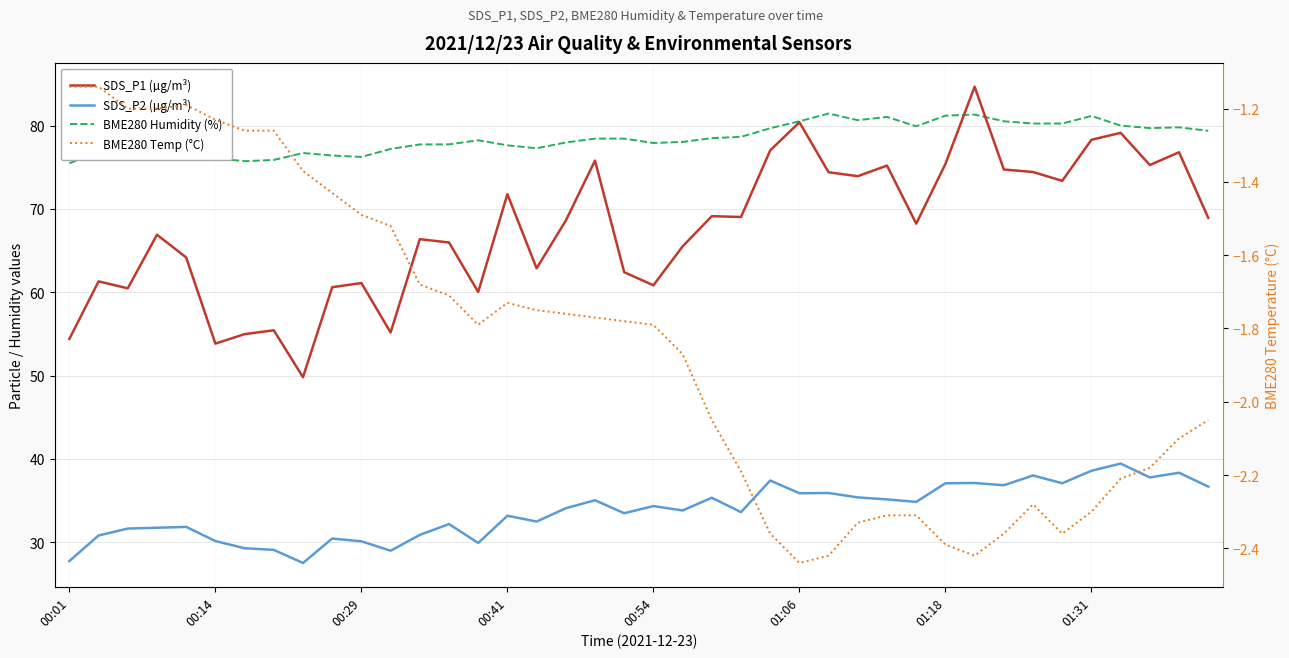

Where does the SDS_P2 (µg/m³) series first go above 34?

17